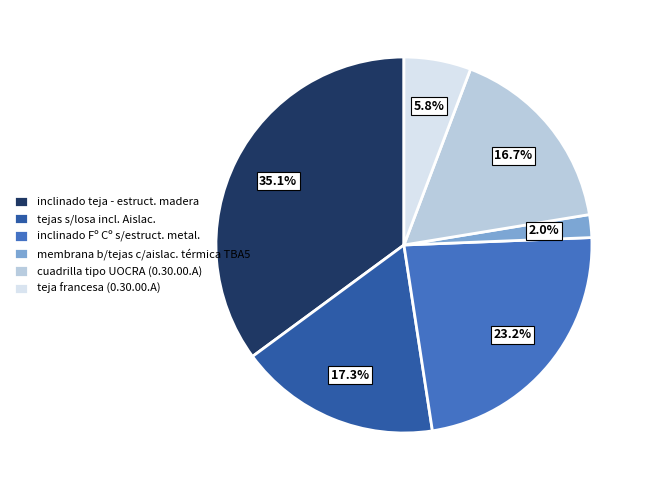

Rank the categories by value from lowest to highest.

membrana b/tejas c/aislac. térmica TBA5, teja francesa (0.30.00.A), cuadrilla tipo UOCRA (0.30.00.A), tejas s/losa incl. Aislac., inclinado Fº Cº s/estruct. metal., inclinado teja - estruct. madera